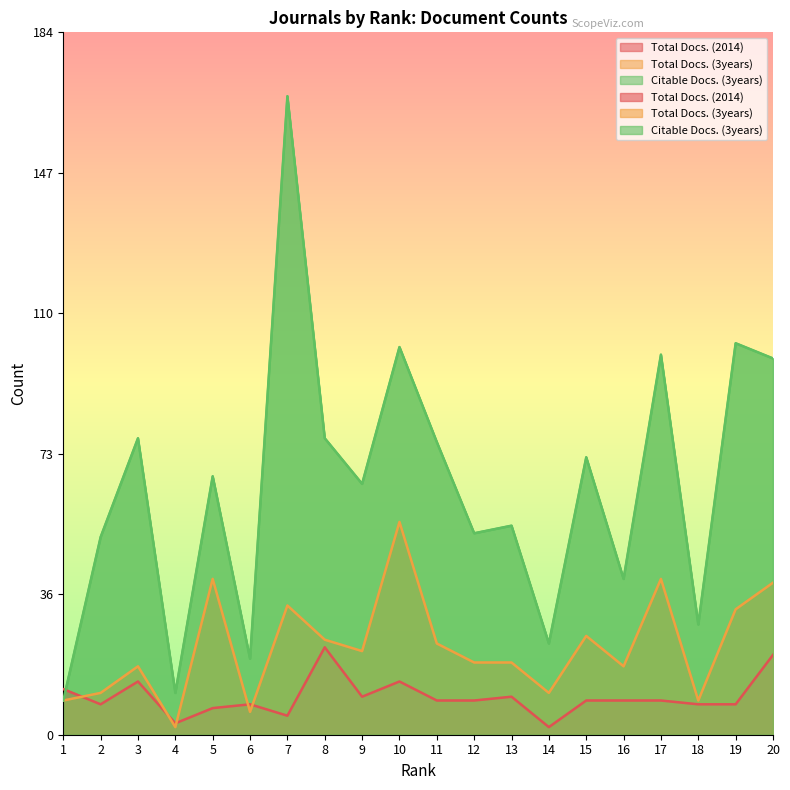

Reading right to left, transcribe all the data shown in this chart.

Total Docs. (2014): 20=21	19=8	18=8	17=9	16=9	15=9	14=2	13=10	12=9	11=9	10=14	9=10	8=23	7=5	6=8	5=7	4=3	3=14	2=8	1=12
Total Docs. (3years): 20=40	19=33	18=9	17=41	16=18	15=26	14=11	13=19	12=19	11=24	10=56	9=22	8=25	7=34	6=6	5=41	4=2	3=18	2=11	1=9
Citable Docs. (3years): 20=99	19=103	18=29	17=100	16=41	15=73	14=24	13=55	12=53	11=77	10=102	9=66	8=78	7=168	6=20	5=68	4=11	3=78	2=52	1=9